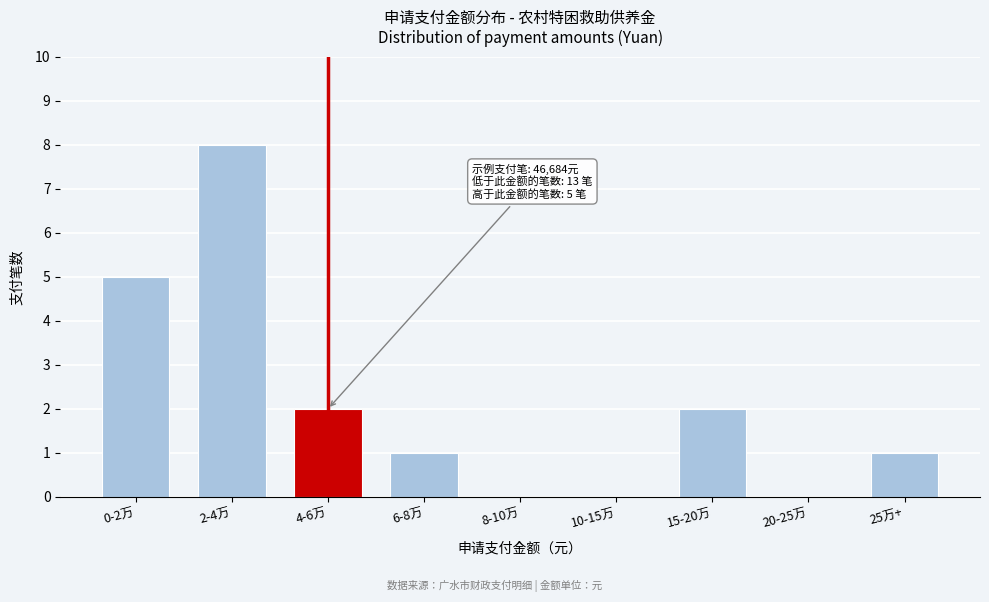

Reading left to right, what are all the values shown in this chart?

0-2万=5	2-4万=8	4-6万=2	6-8万=1	8-10万=0	10-15万=0	15-20万=2	20-25万=0	25万+=1